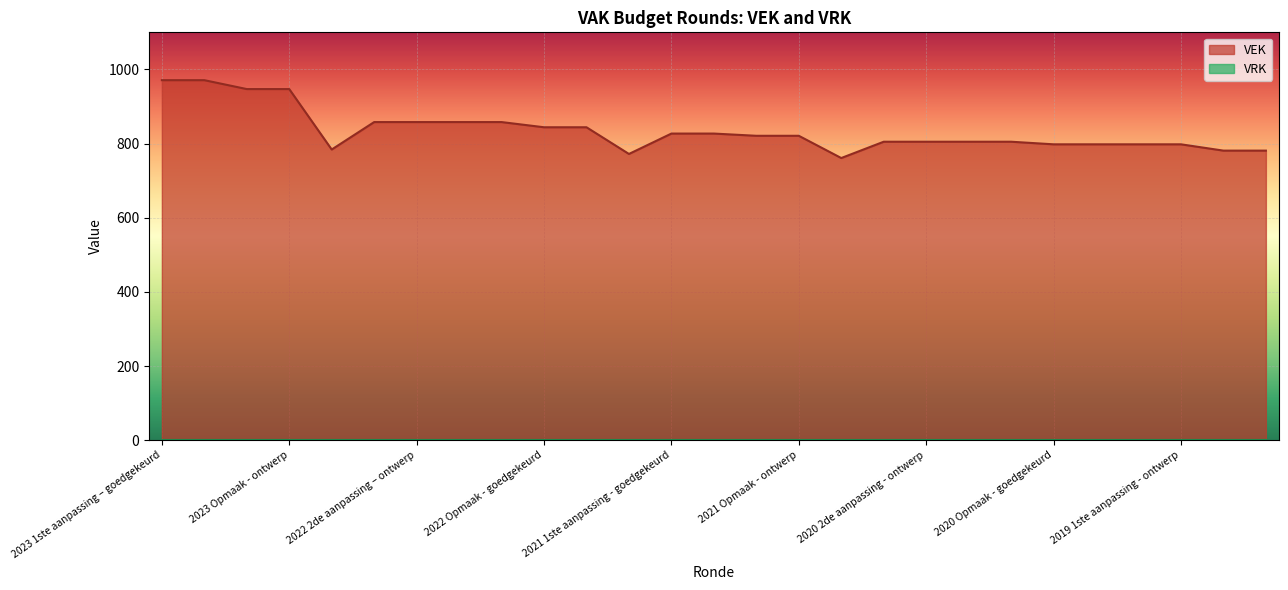

What is the difference between the maximum and minimum values?

210